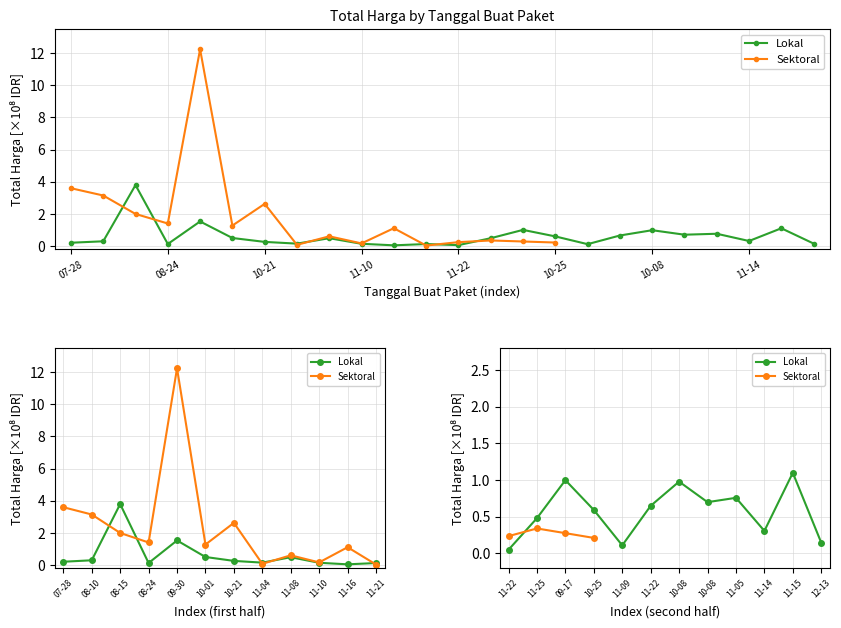

Is this an area chart (filled region under the line)?

No